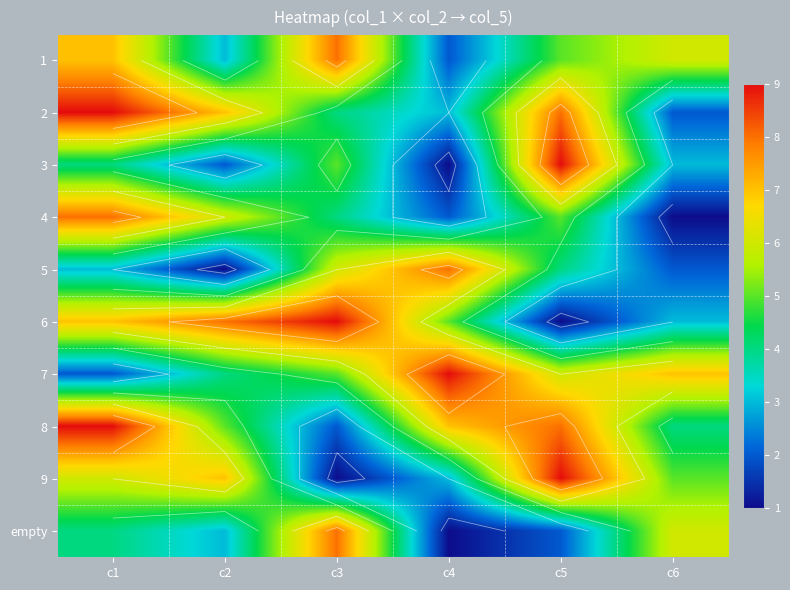

What is the maximum value for 1?

8